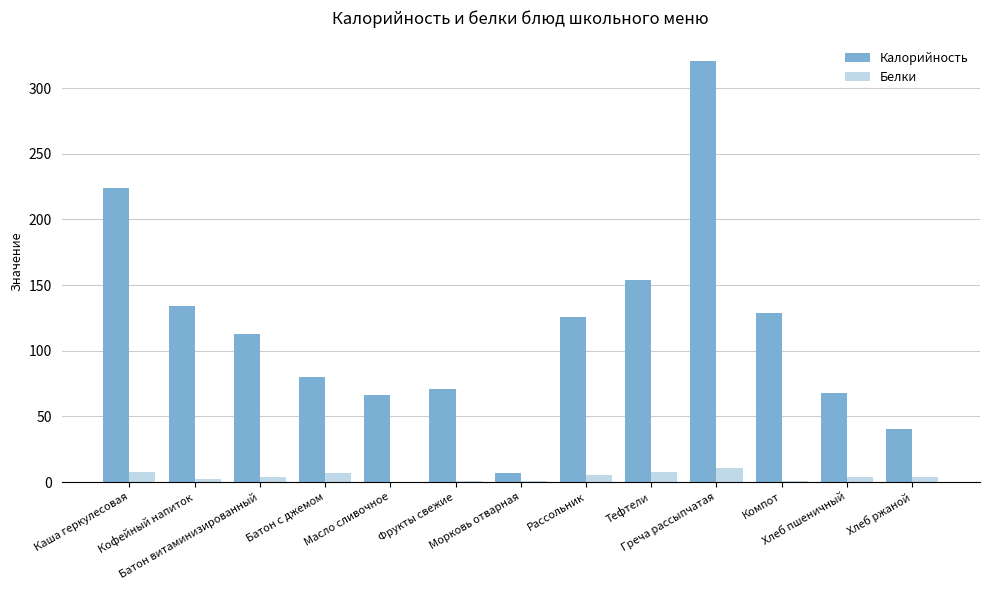

Which series has the largest total across all categories?

Калорийность